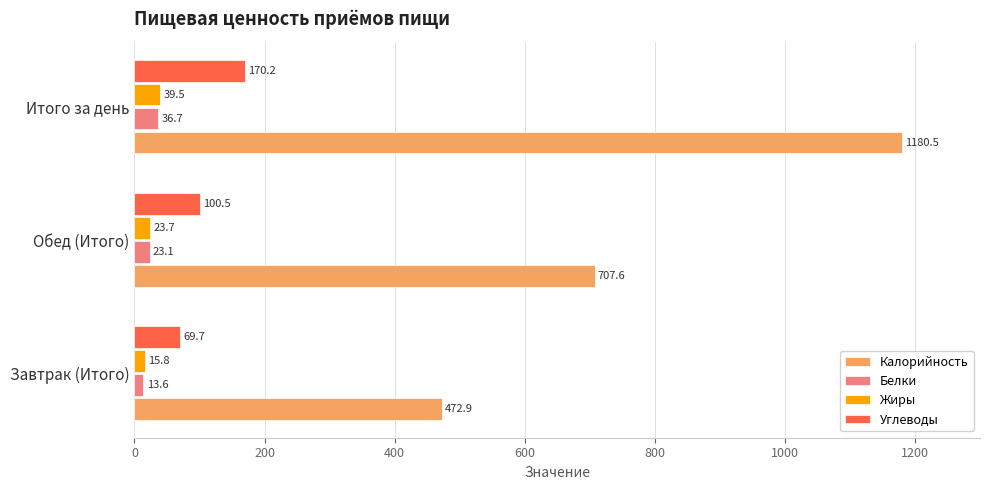

The value of Белки at Завтрак (Итого) is 13.6. True or false?

True